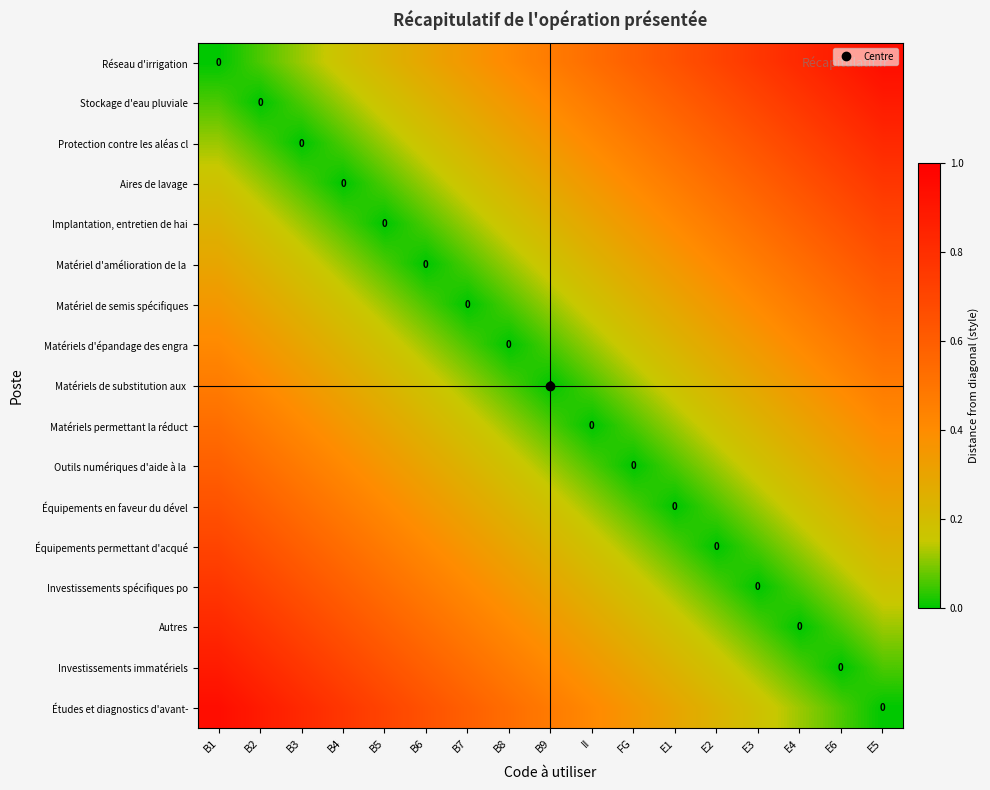

At which label does Matériel d'amélioration de la reach its peak?

E5